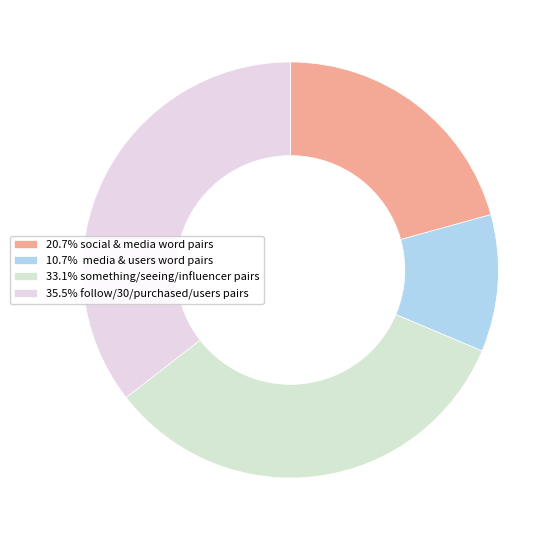

How many segments does this pie chart have?

4